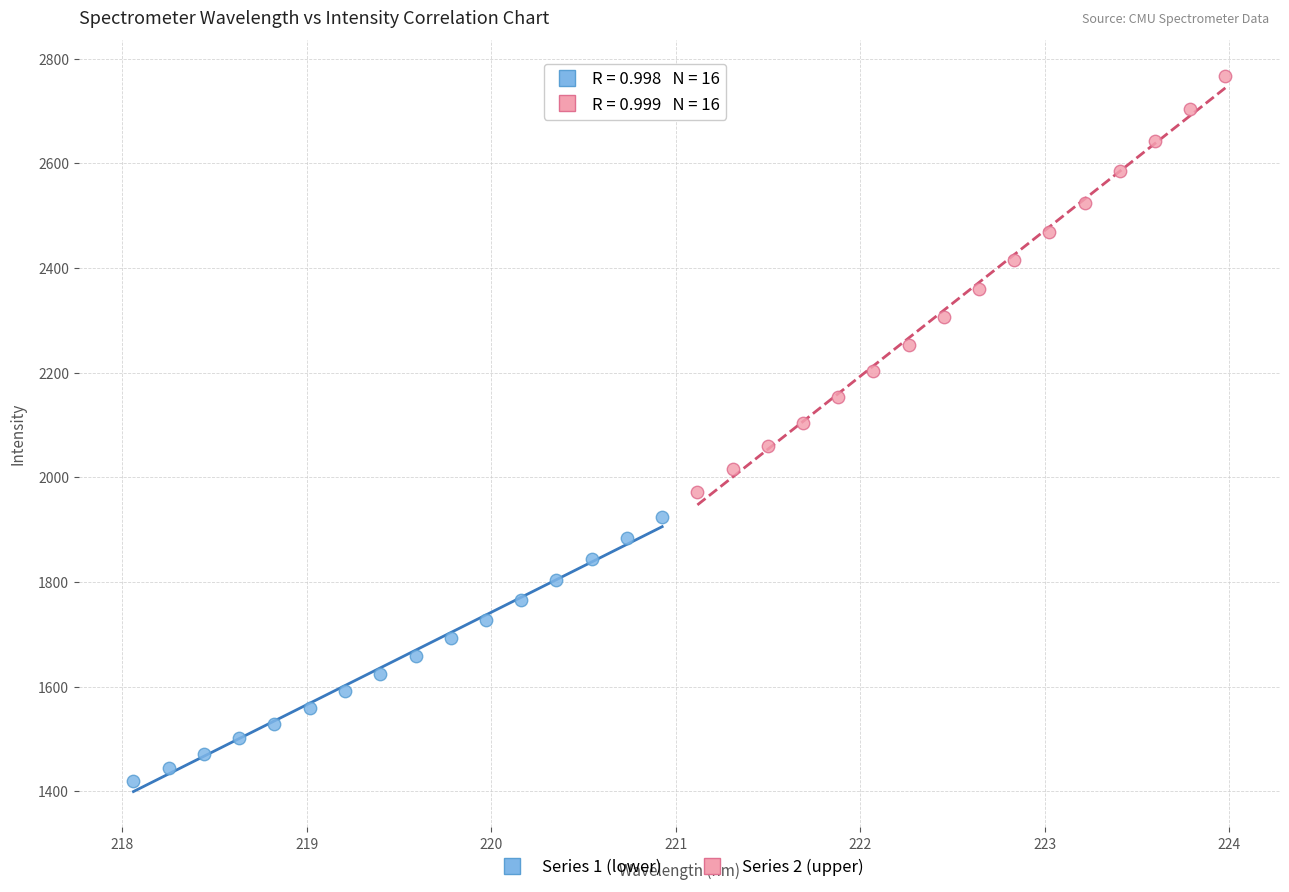

Which series reaches the minimum Y coordinate?

Series 1 (lower)